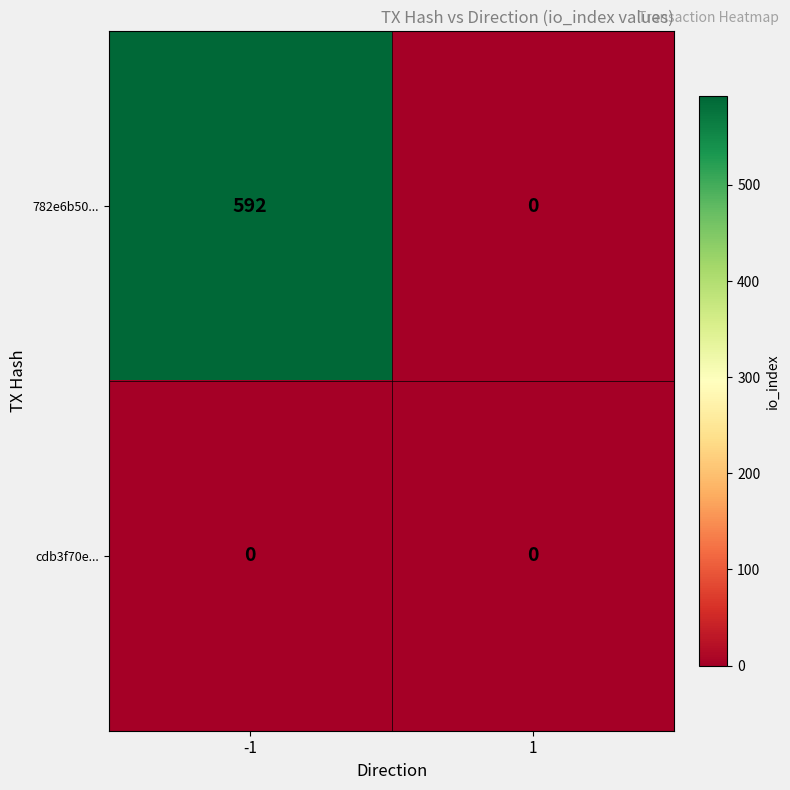

What is the total value across all series at -1?

592